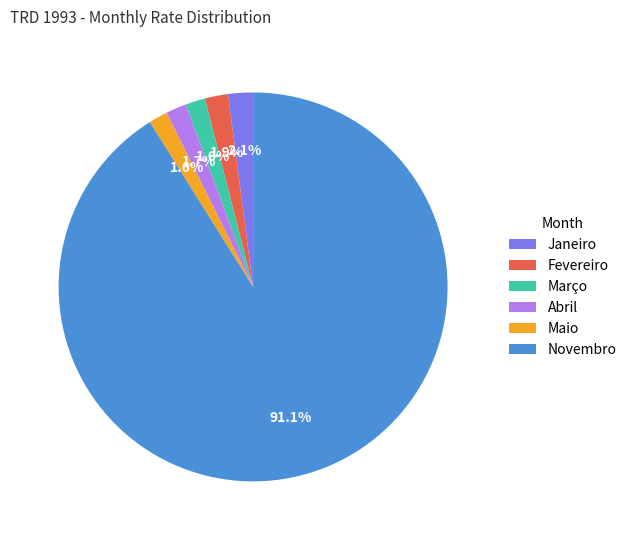

Does Novembro represent more than half of the total?

Yes